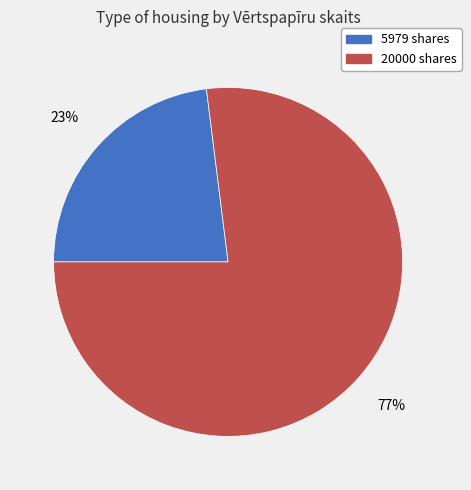

Which category has the biggest portion of the pie?

20000